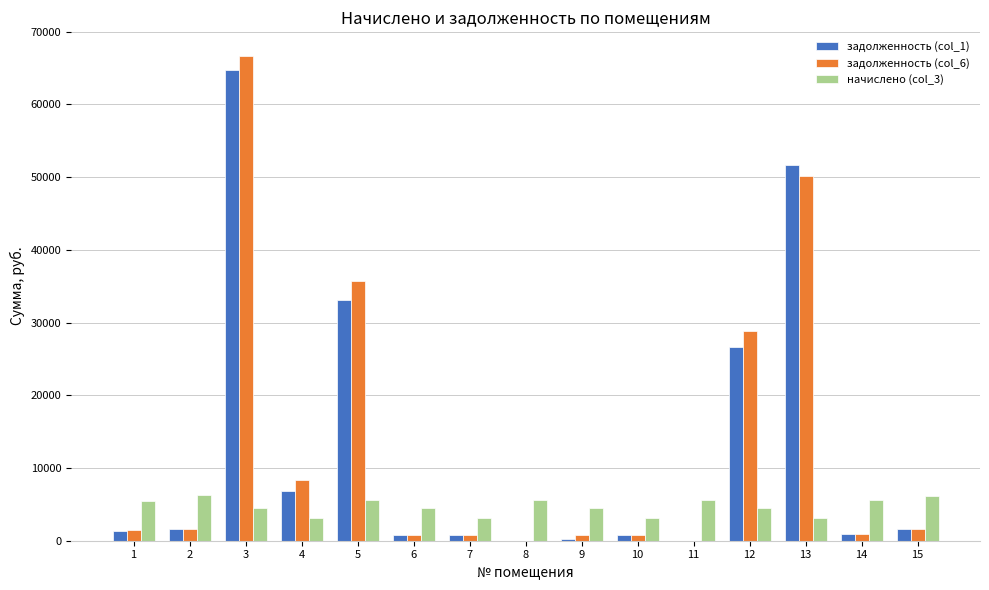

The value of начислено (col_3) at 13 is 3063.8. True or false?

True